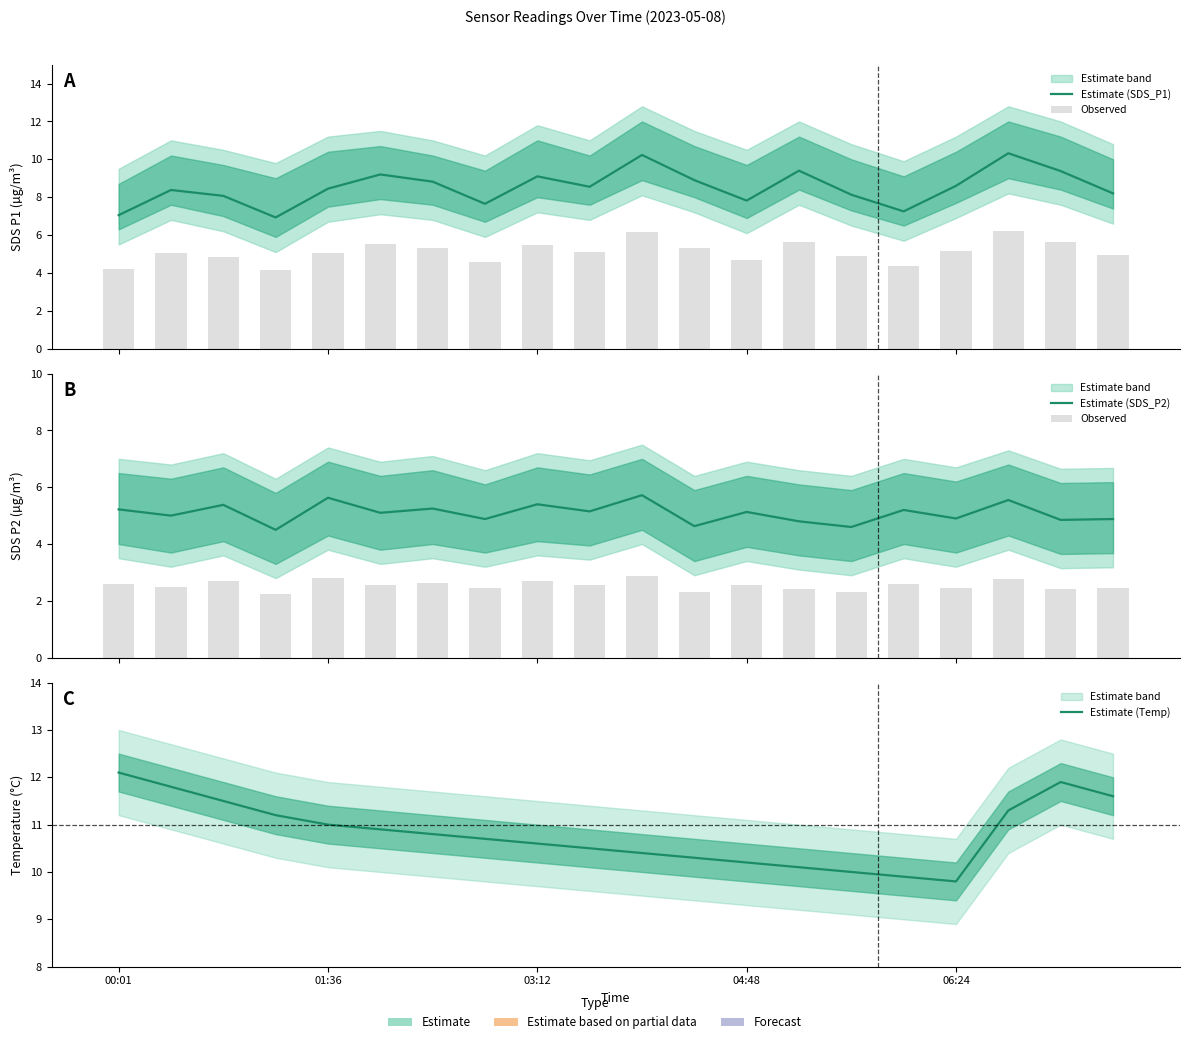

Reading left to right, what are all the values shown in this chart?

Estimate (SDS_P1): 7.0	8.4	8.1	6.9	8.4	9.2	8.8	7.7	9.1	8.6	10.2	8.9	7.8	9.4	8.1	7.2	8.6	10.3	9.4	8.2
Observed: 2.6	2.5	2.7	2.2	2.8	2.5	2.6	2.4	2.7	2.6	2.9	2.3	2.6	2.4	2.3	2.6	2.5	2.8	2.4	2.4
Estimate (SDS_P2): 5.2	5.0	5.4	4.5	5.6	5.1	5.2	4.9	5.4	5.2	5.7	4.6	5.1	4.8	4.6	5.2	4.9	5.5	4.8	4.9
Estimate (Temp): 12.1	11.8	11.5	11.2	11.0	10.9	10.8	10.7	10.6	10.5	10.4	10.3	10.2	10.1	10.0	9.9	9.8	11.3	11.9	11.6